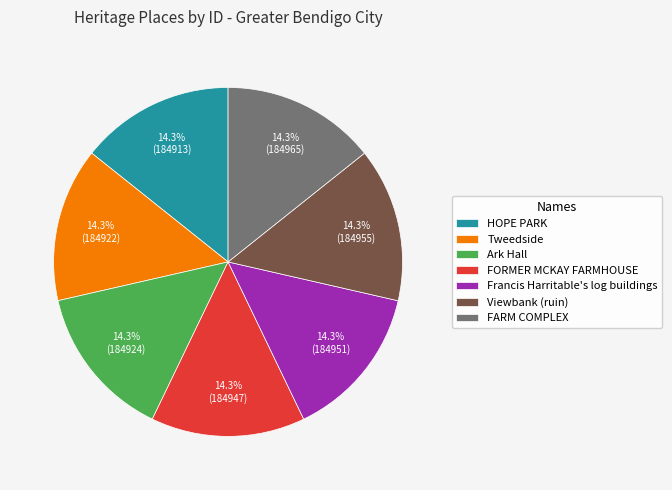

The Tweedside slice represents 14% of the pie. True or false?

True